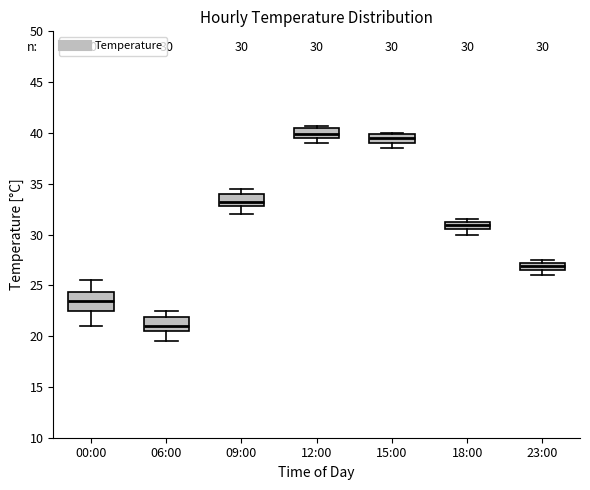

Which box is the tallest, from its lower edge to its upper edge?

00:00